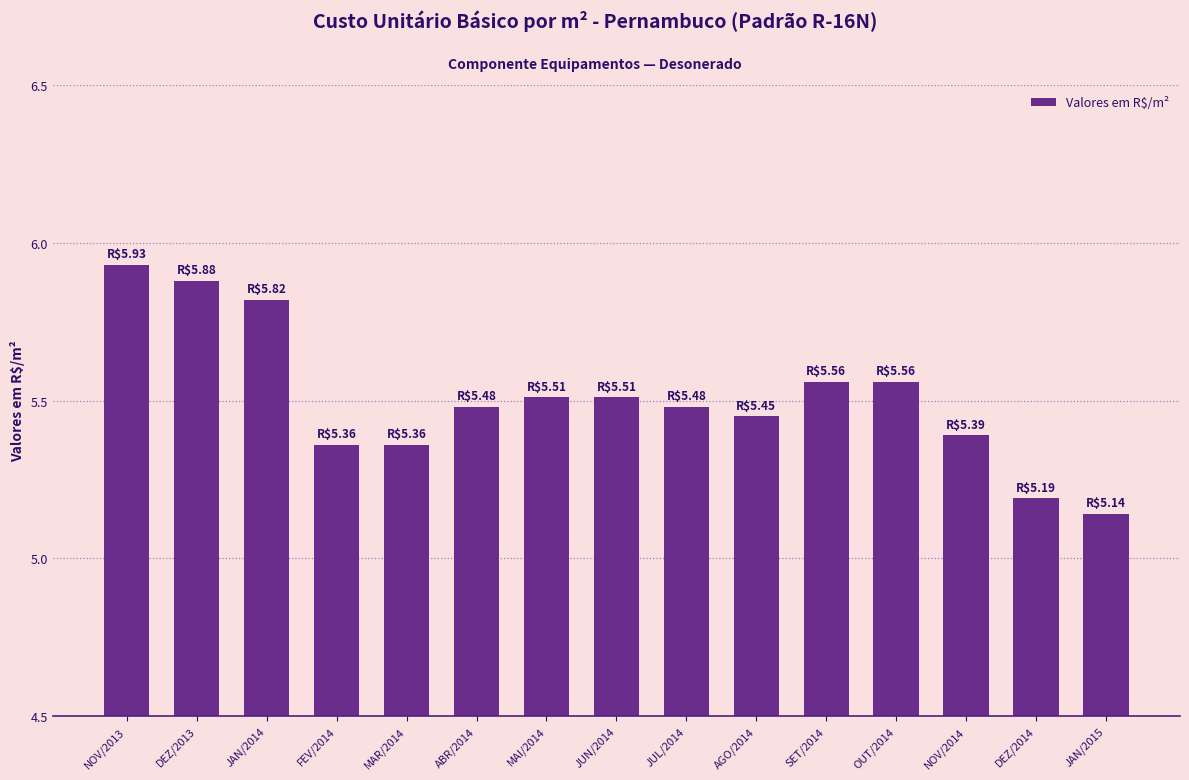

Between FEV/2014 and NOV/2013, which is larger?

NOV/2013